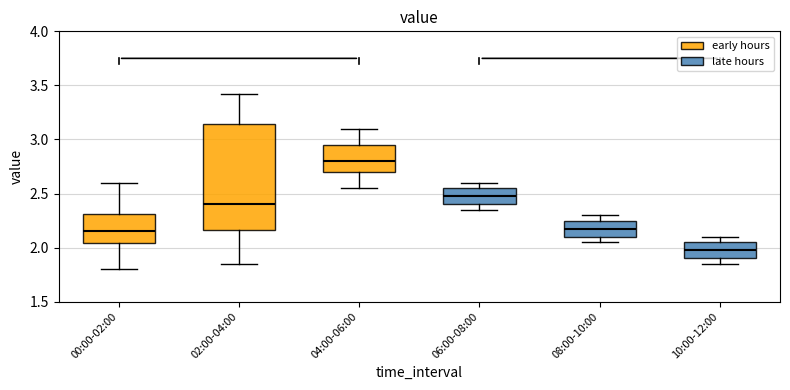

Comparing the boxes themselves (not the whiskers), which one is the tallest?

02:00-04:00